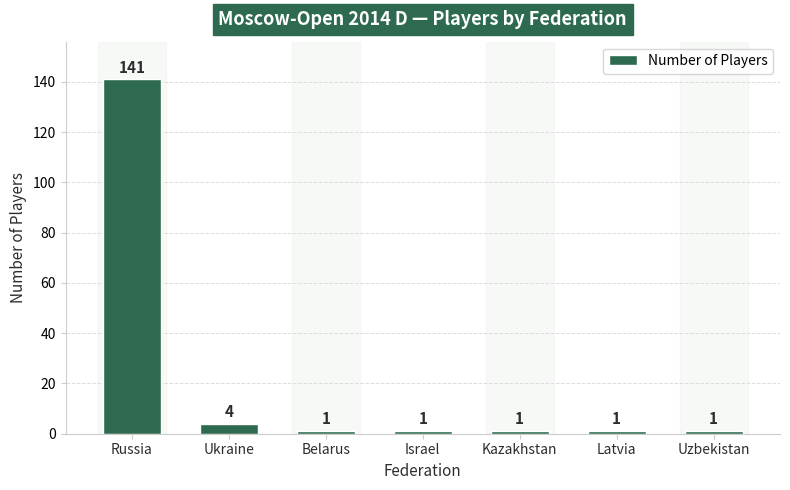

How many bars are there in total?

7